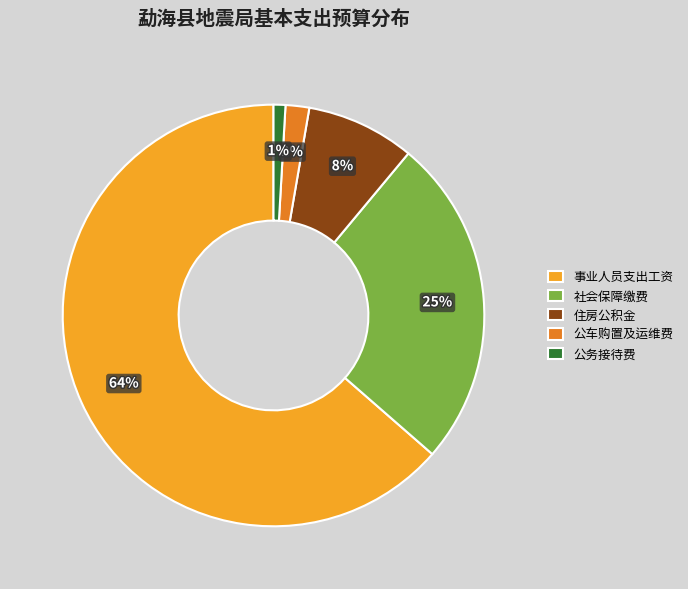

Is it true that 住房公积金 is 8% of the pie?

True